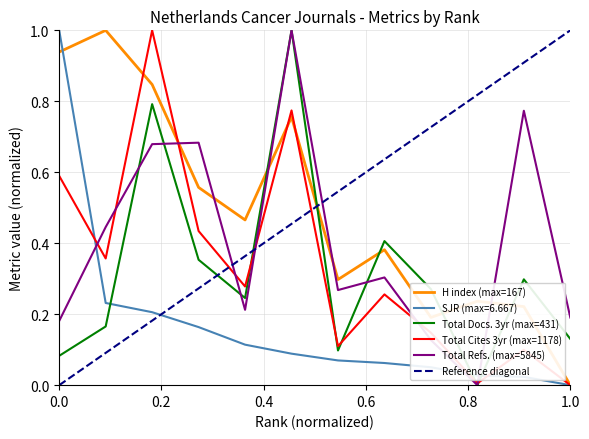

What is the highest value of the SJR series?

1.0